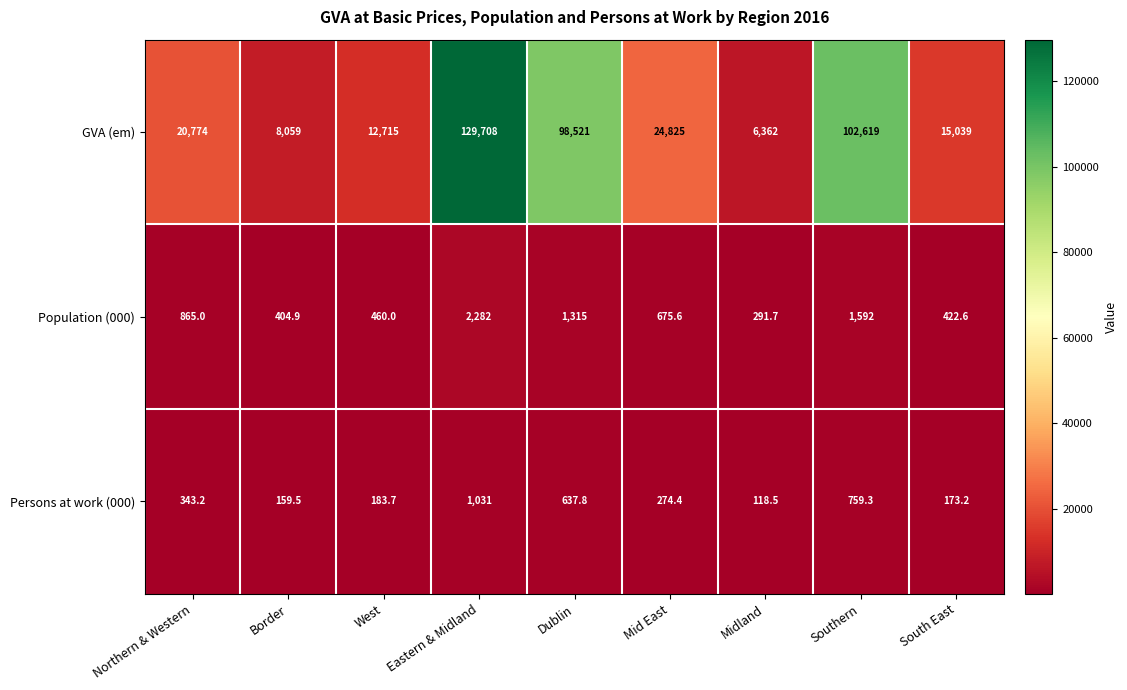

Reading right to left, extract all data points from this chart.

GVA (em): South East=15039.0	Southern=102619.0	Midland=6362.0	Mid East=24825.0	Dublin=98521.0	Eastern & Midland=129708.0	West=12715.0	Border=8059.0	Northern & Western=20774.0
Population (000): South East=422.6	Southern=1592.0	Midland=291.7	Mid East=675.6	Dublin=1315.0	Eastern & Midland=2282.0	West=460.0	Border=404.9	Northern & Western=865.0
Persons at work (000): South East=173.2	Southern=759.3	Midland=118.5	Mid East=274.4	Dublin=637.8	Eastern & Midland=1031.0	West=183.7	Border=159.5	Northern & Western=343.2